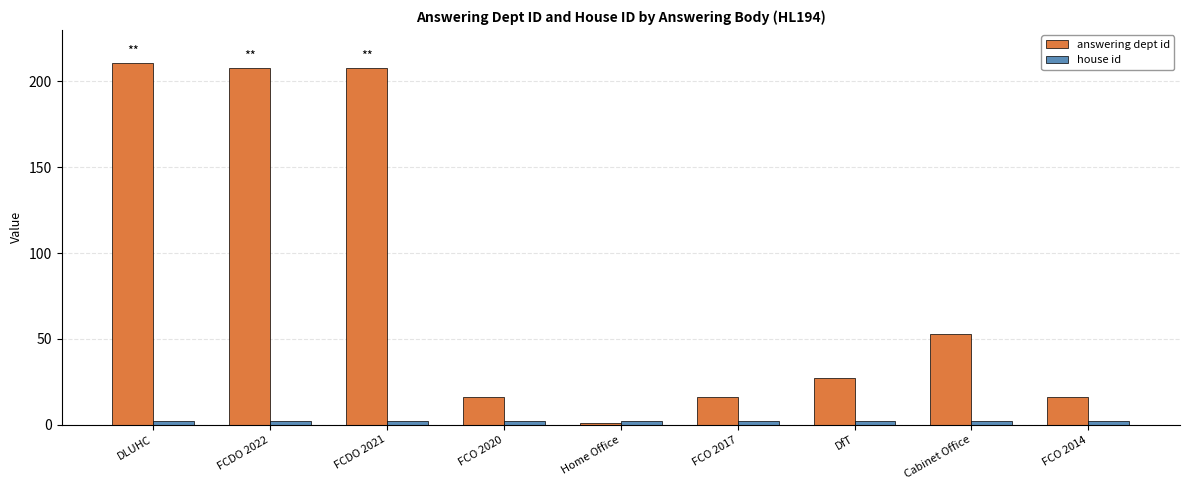

What is the greatest value displayed?

211